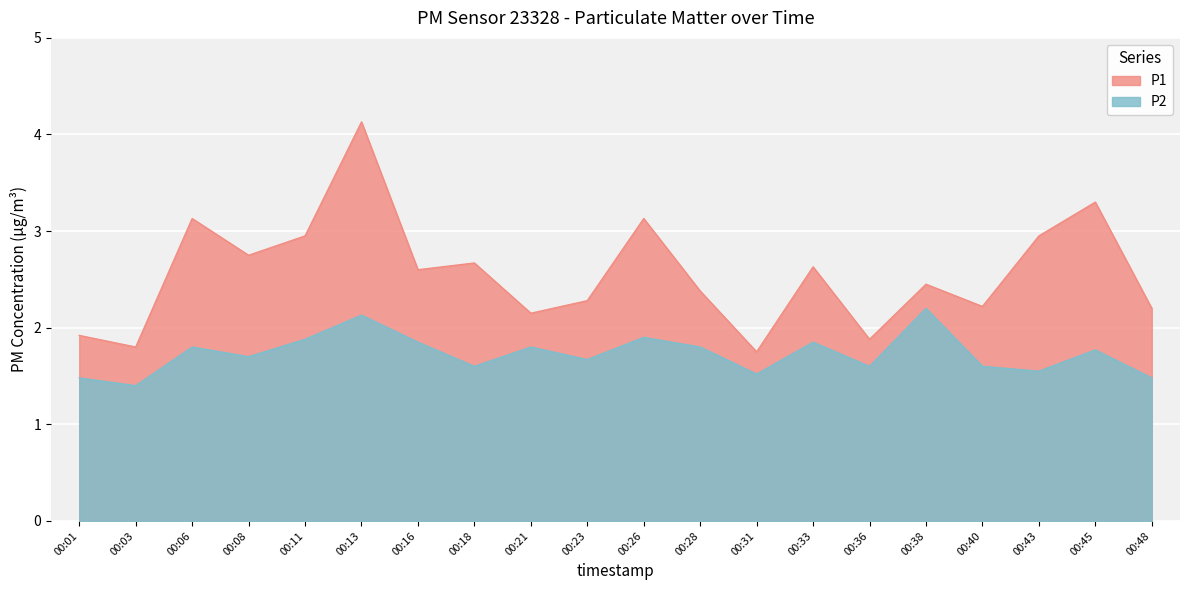

True or false: P2 and P1 cross at least once.

False